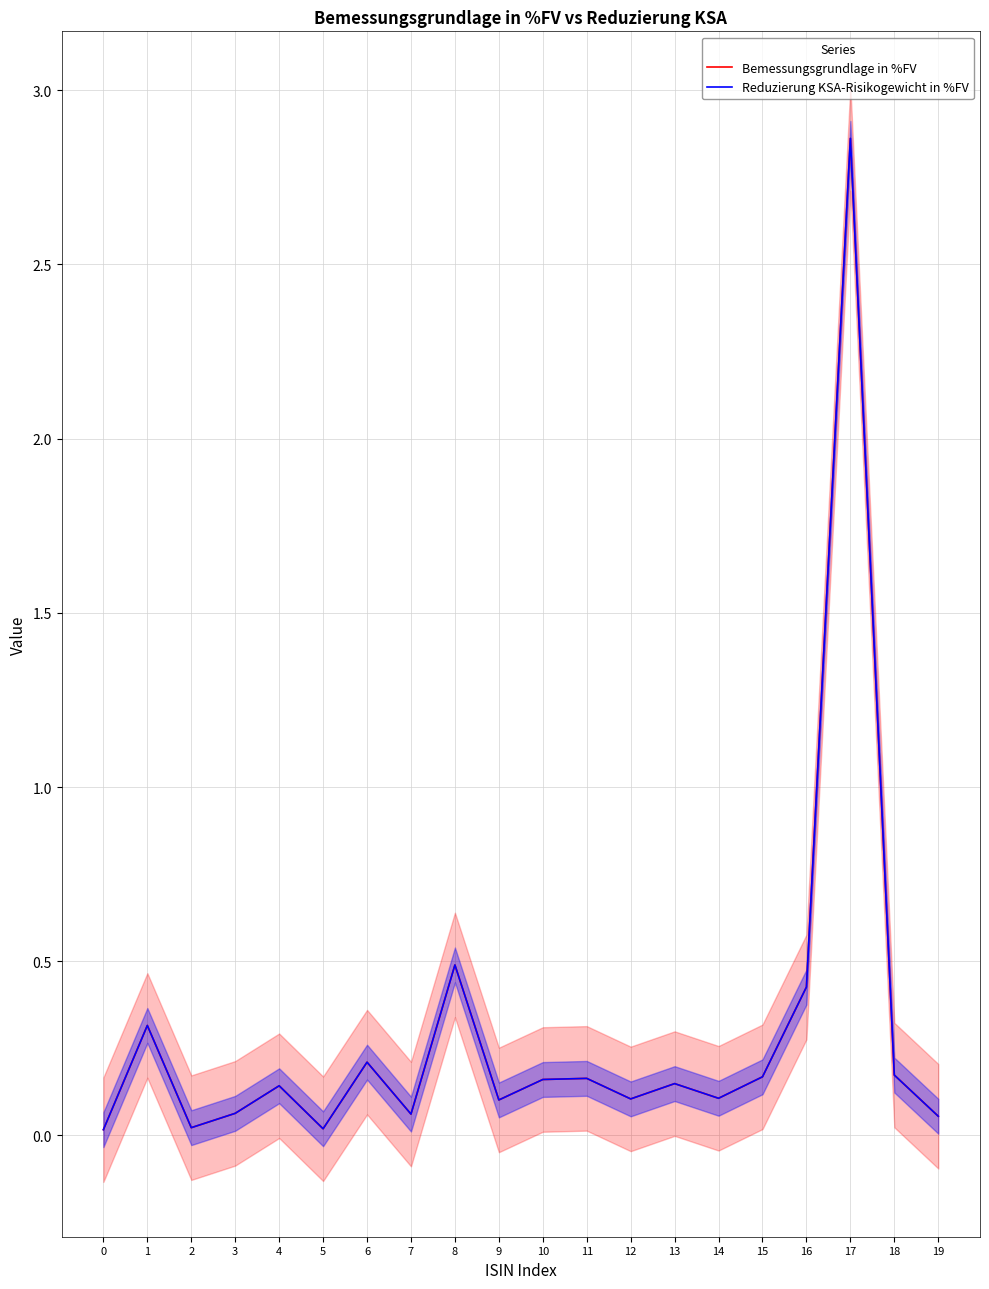

In Reduzierung KSA-Risikogewicht in %FV, how many points are higher than both neighbors (excluding endpoints)?

7